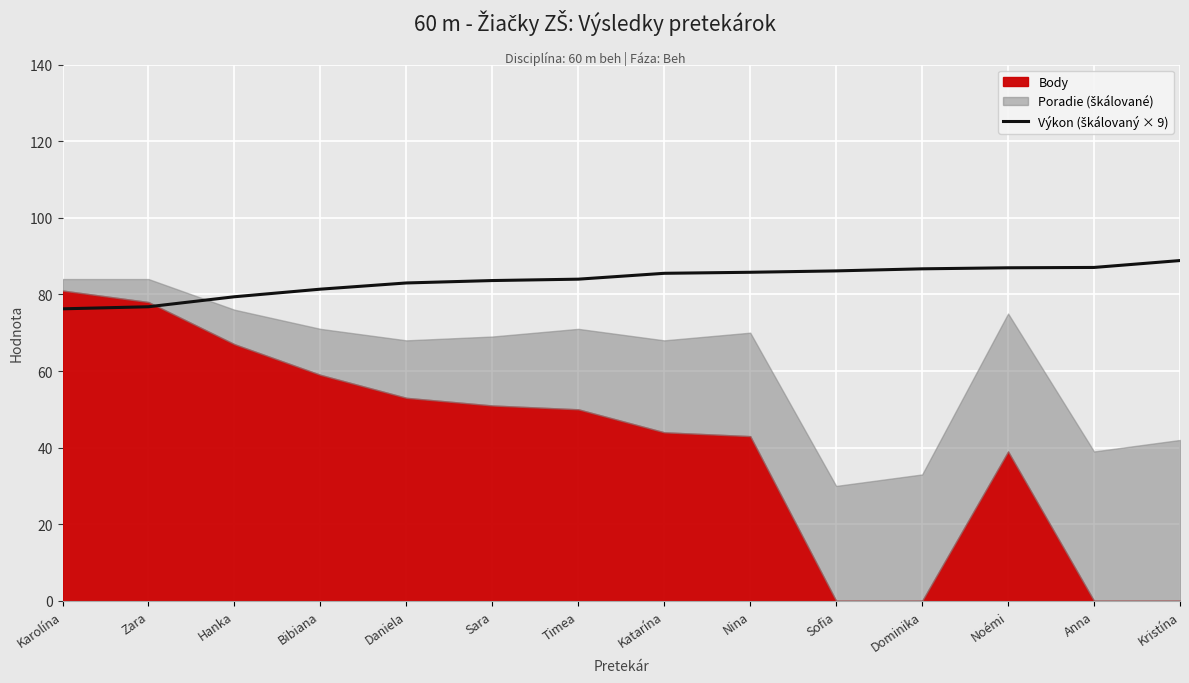

What is the label of the 11th point from the left?

Dominika